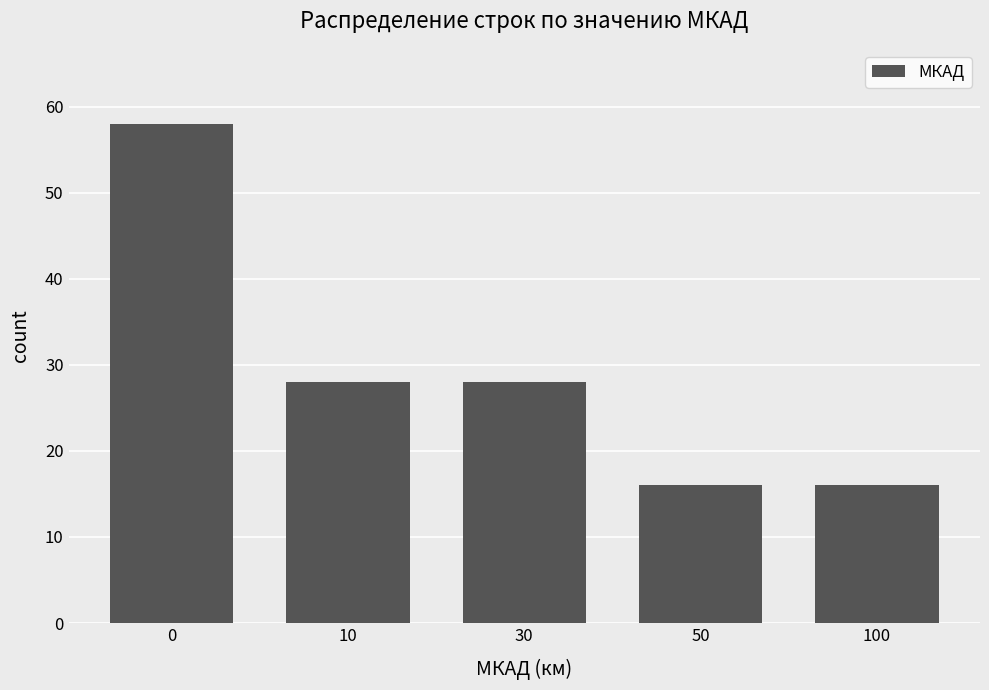

The value at 50 is 16. True or false?

True